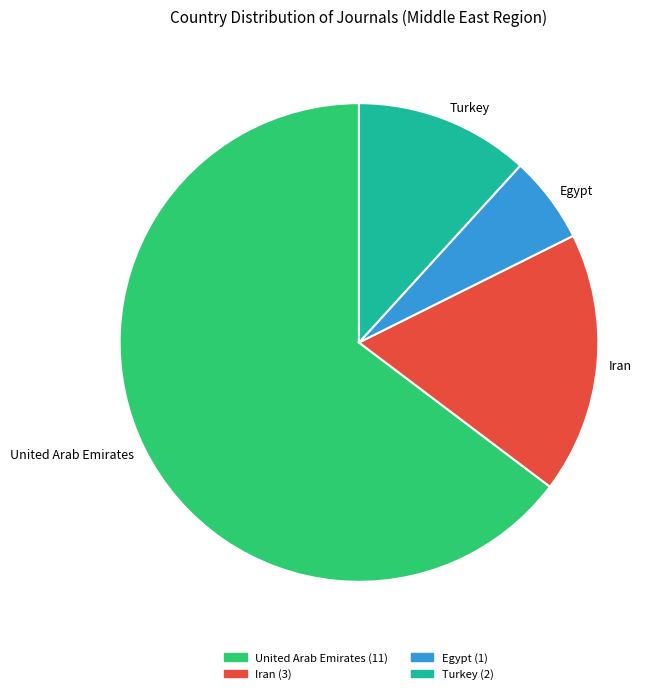

Does Egypt account for over 50% of the chart?

No